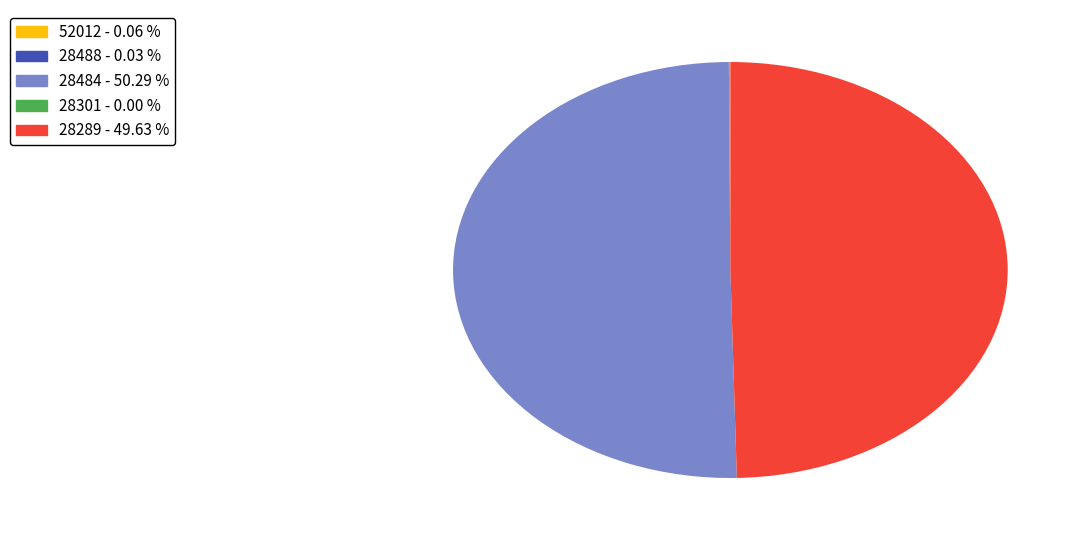

Is the sum of 28484 - 50.29 % and 28289 - 49.63 % greater than half?

Yes